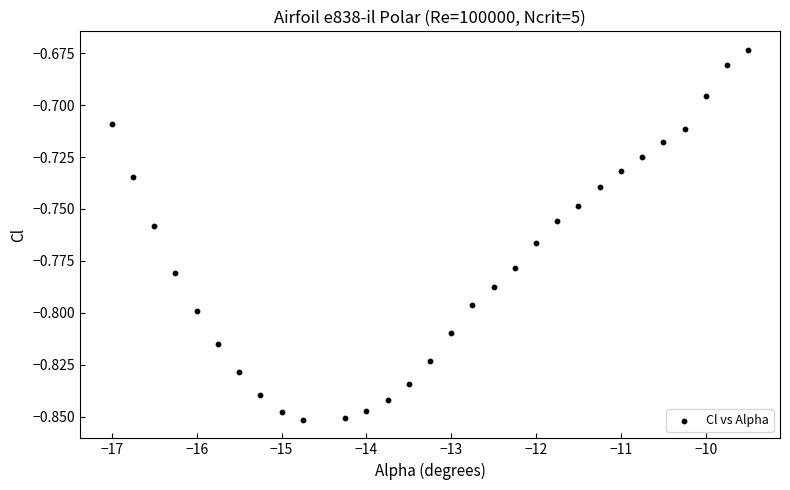

What is the range of X values (max minus min)?

7.5